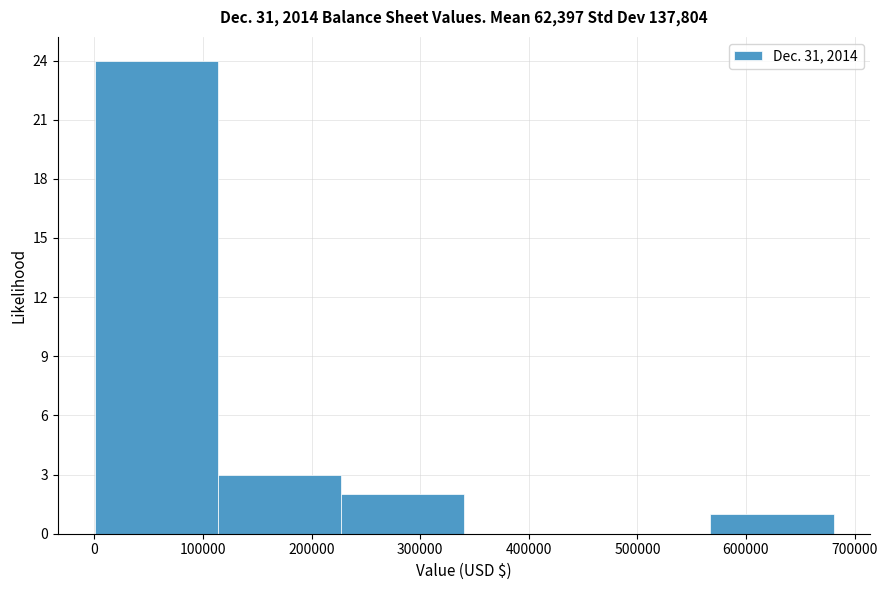

Reading left to right, transcribe this chart: for each bar, give the range it covers on the x-axis and its height. Neither the bar edges nor the heights are printed on the chart, so give them approximately, as read against the axes.

0 to 110000: 24
110000 to 230000: 3
230000 to 340000: 2
340000 to 450000: 0
450000 to 570000: 0
570000 to 680000: 1